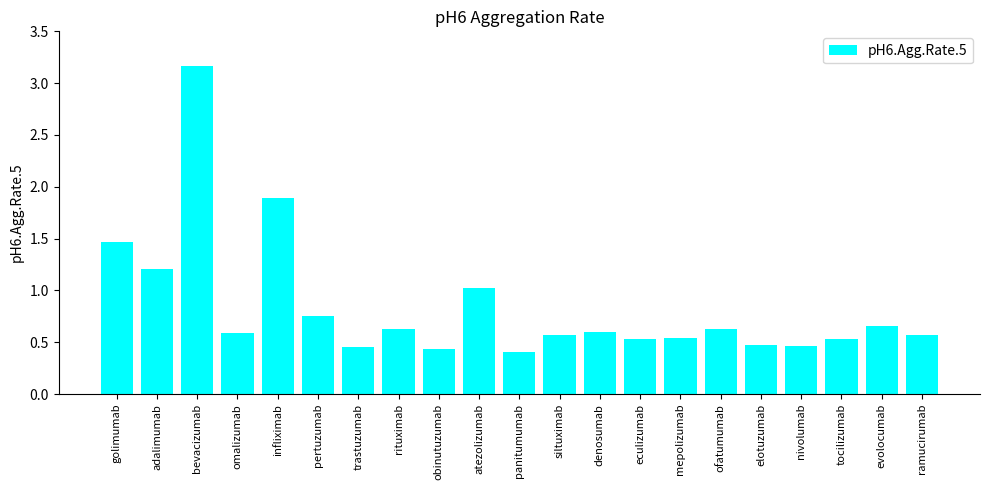

What is the difference between the maximum and minimum values?

2.8